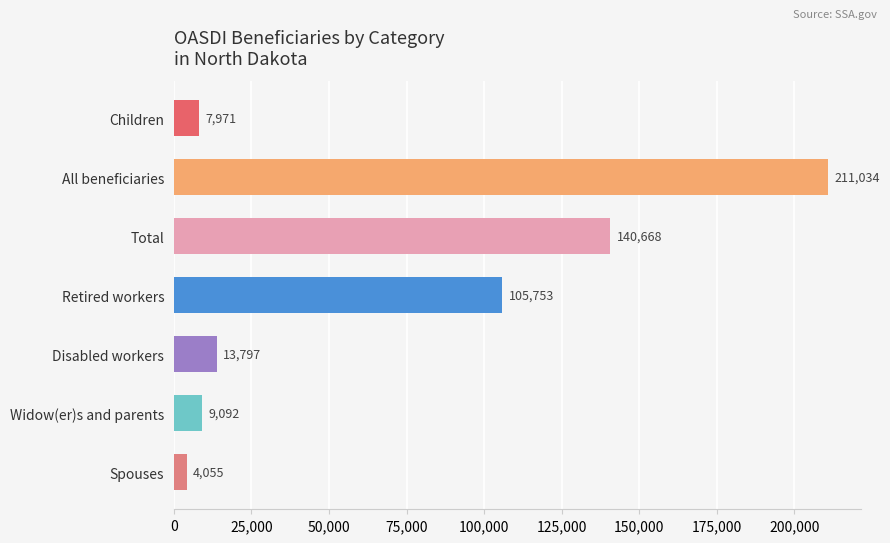

What is the change in value from Children to Widow(er)s and parents?

+1121